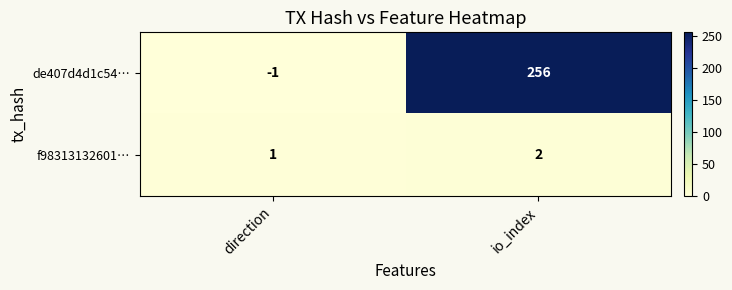

What is the average value of the de407d4d1c54… series?

128